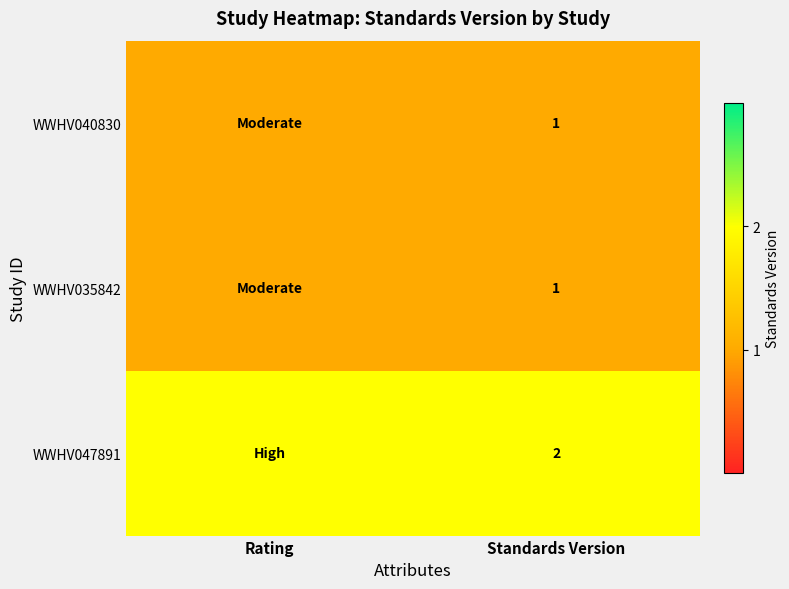

True or false: WWHV047891 has a value of 0 at Standards Version.

False